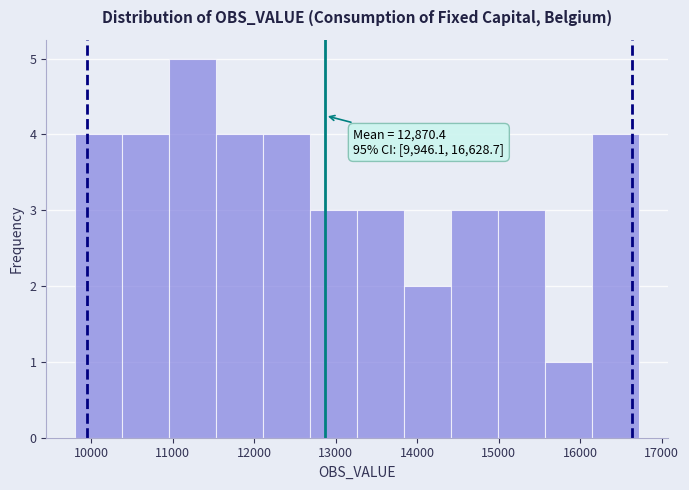

Which range on the x-axis has the tallest bar?

11000 to 11500